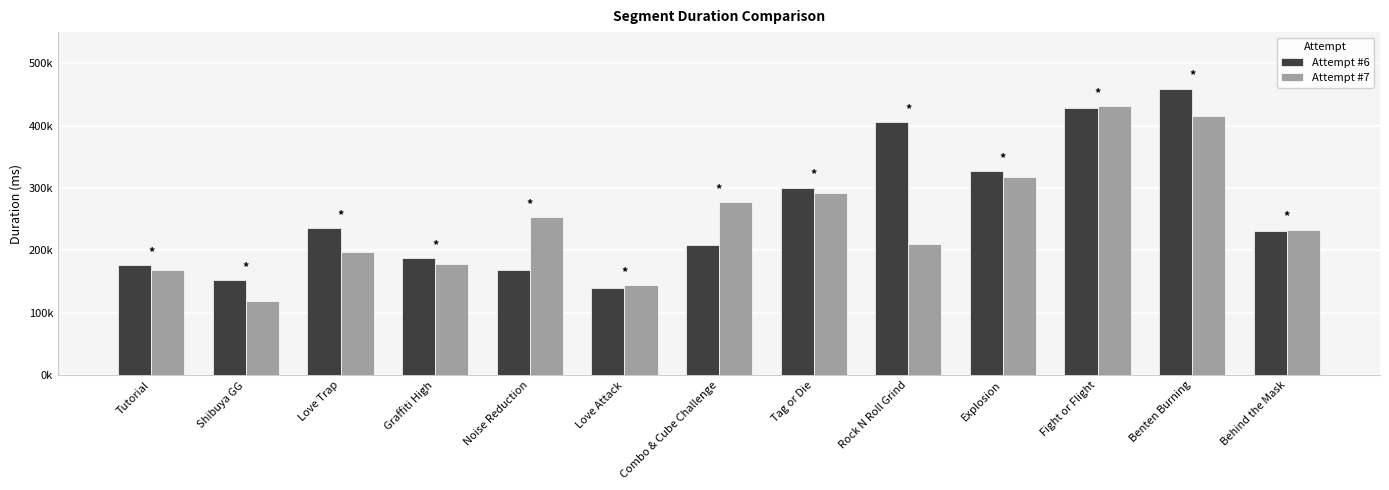

What are all the series names shown in the legend?

Attempt #6, Attempt #7